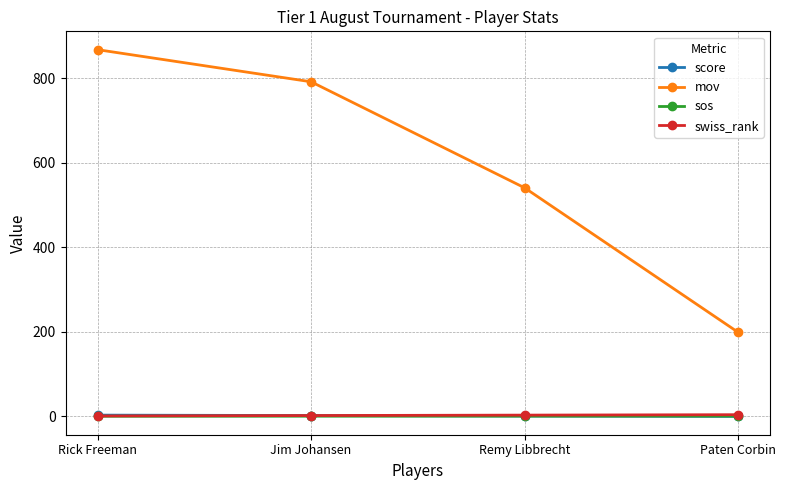

Is this an area chart (filled region under the line)?

No